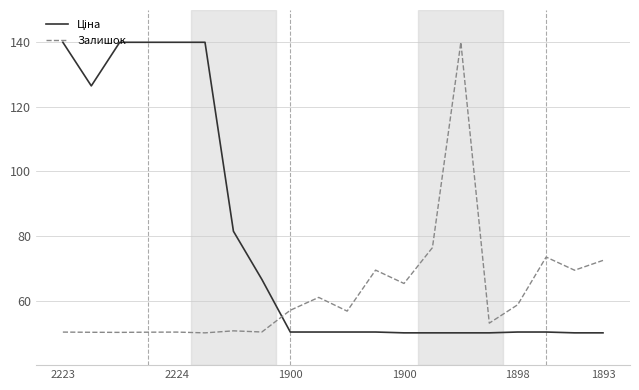

What is the maximum value shown in the chart?

140.0